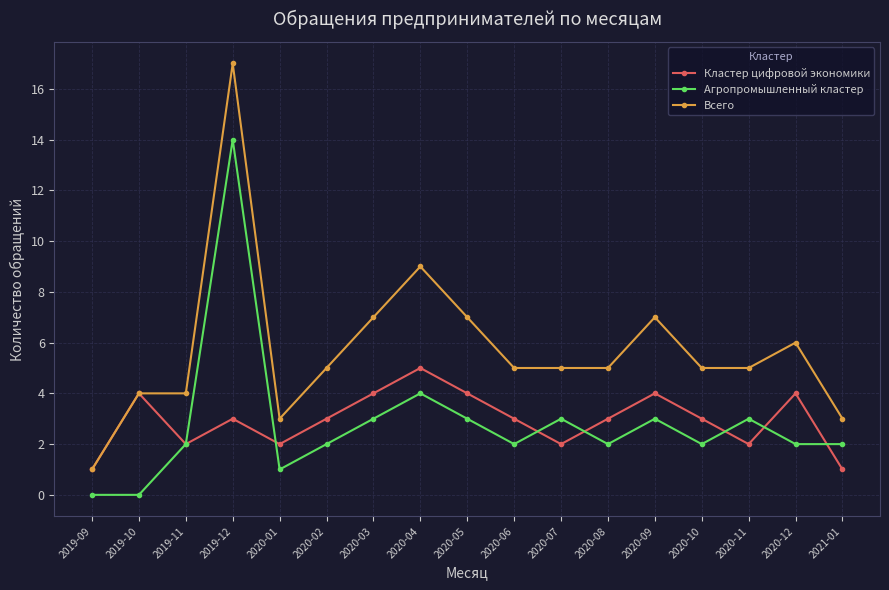

At which category is the sum across all series the highest?

2019-12